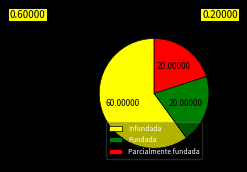

Between Fundada and Infundada, which is larger?

Infundada